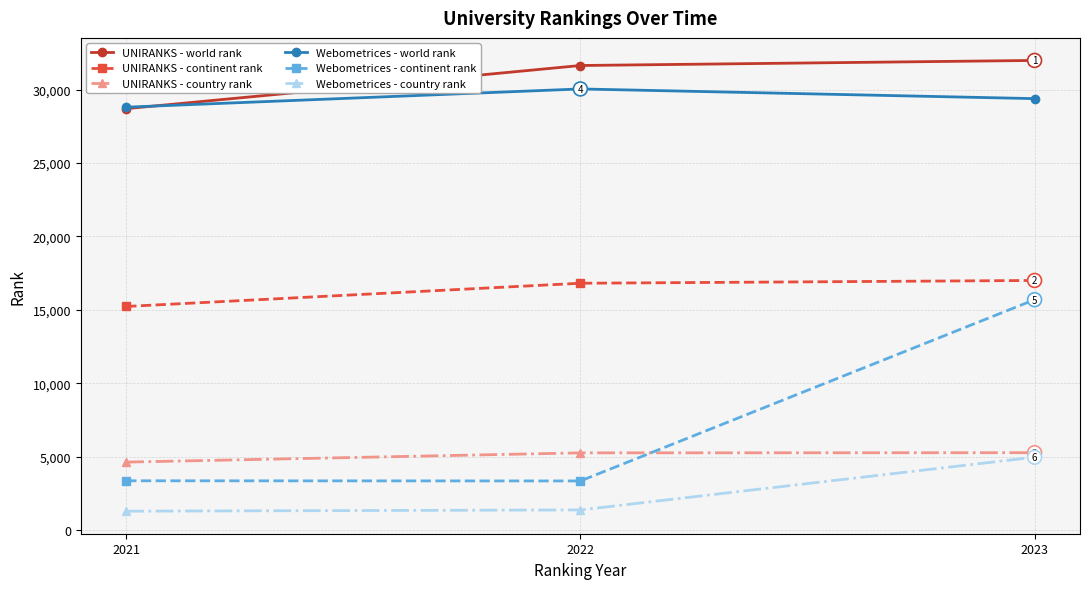

At which label is UNIRANKS - country rank closest to 4950?

2022